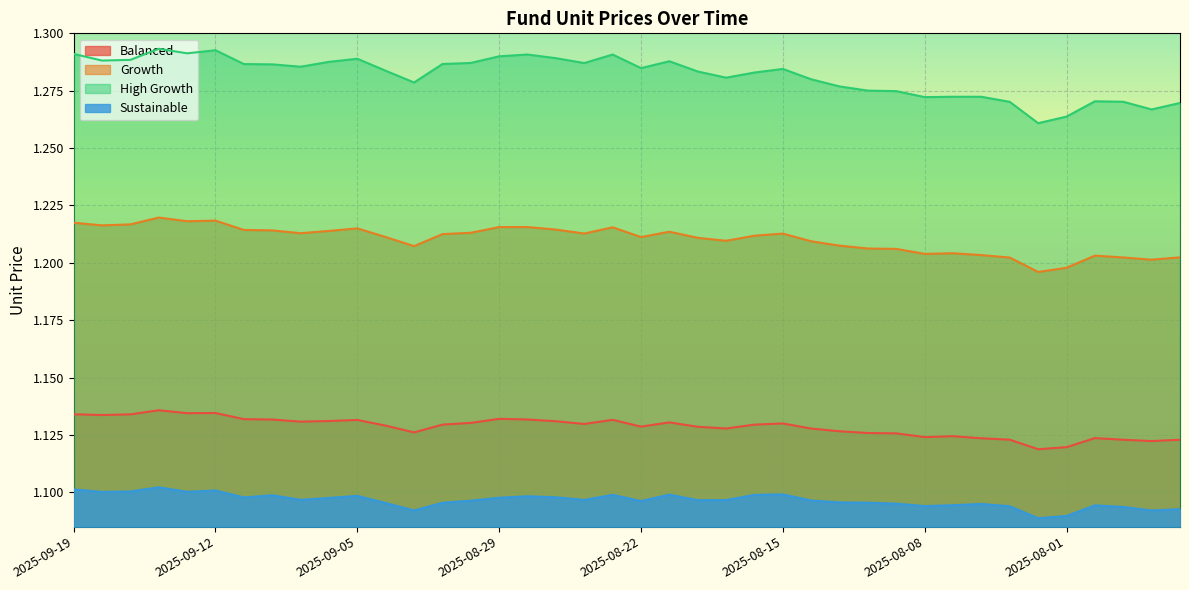

The Growth series shows 1.7 at 2025-09-12. True or false?

False